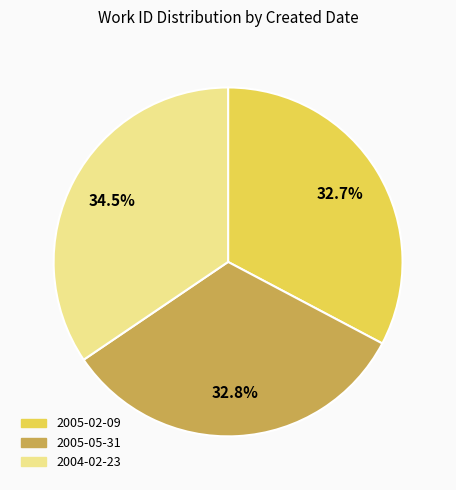

Count the number of slices in the pie.

3